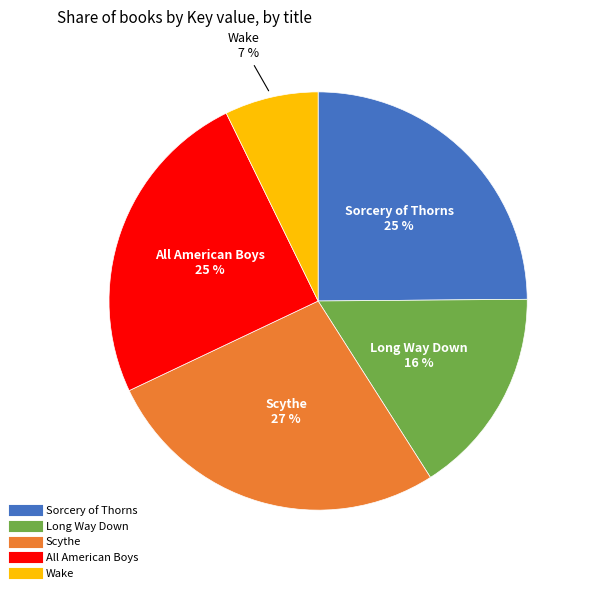

Is the sum of Scythe and All American Boys greater than half?

Yes